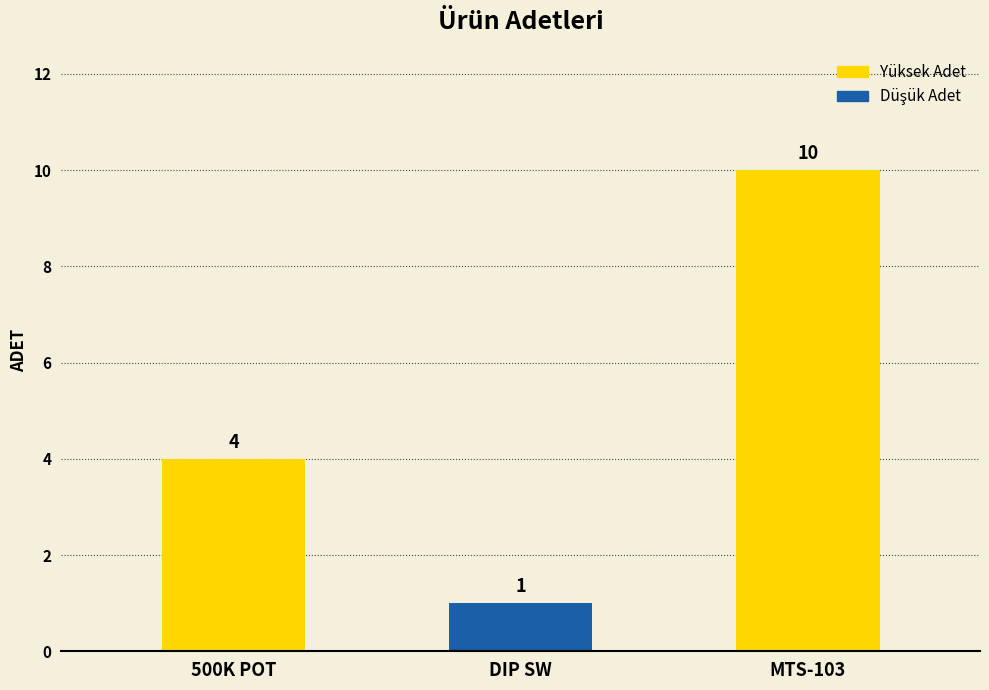

Are the bars horizontal?

No